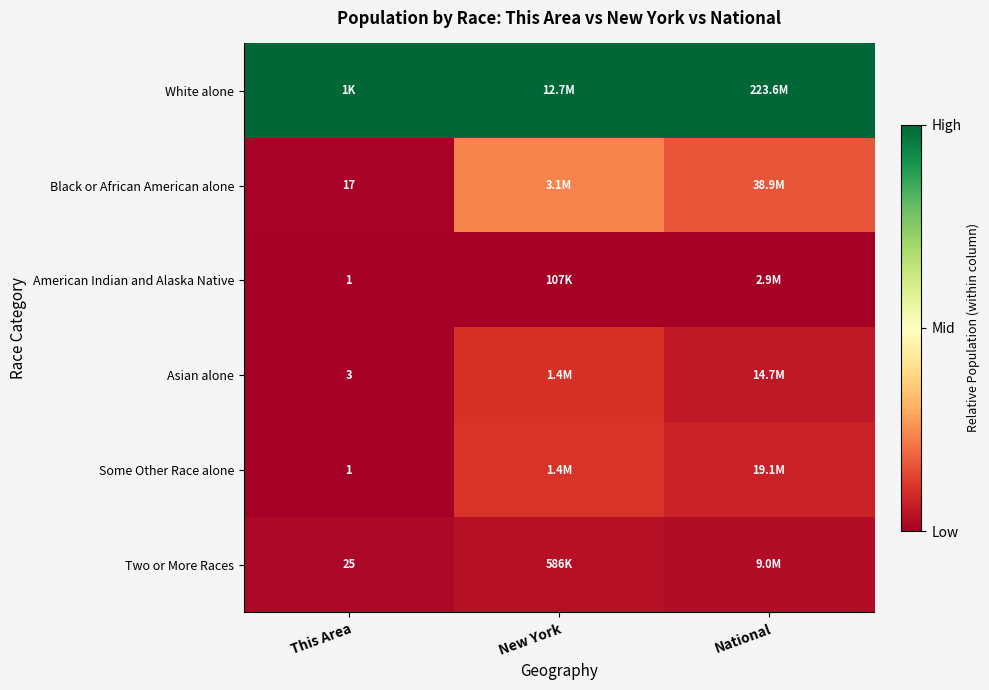

Rank the series by their maximum value, from highest to lowest.

White alone, Black or African American alone, Some Other Race alone, Asian alone, Two or More Races, American Indian and Alaska Native